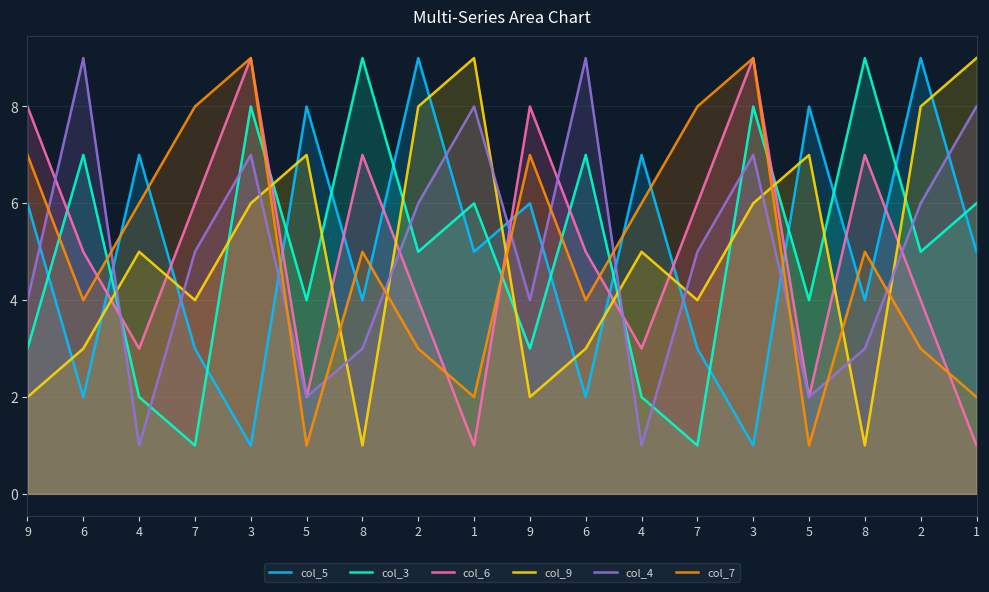

True or false: col_6 has more than 1 points higher than both neighbors.

True